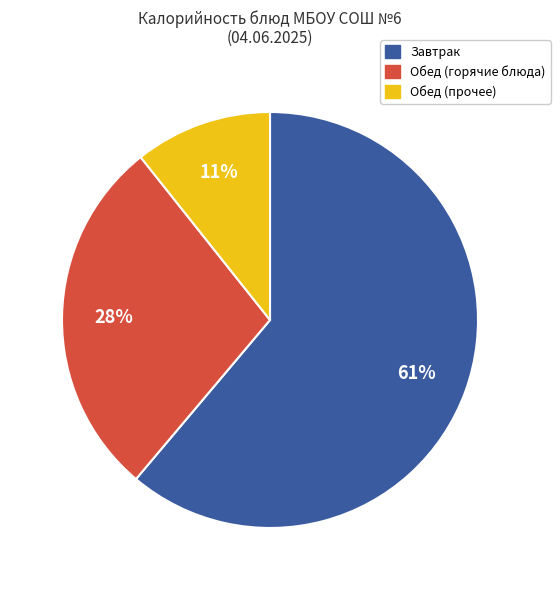

To the nearest percent, what is the average slice percentage?

33%